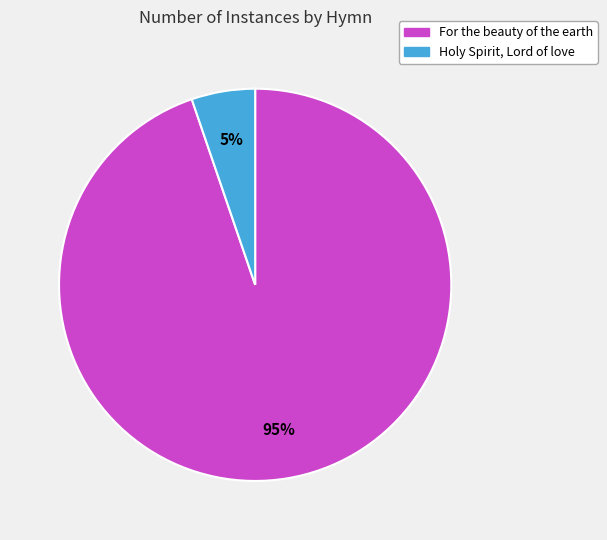

Which has a higher value, Holy Spirit, Lord of love or For the beauty of the earth?

For the beauty of the earth